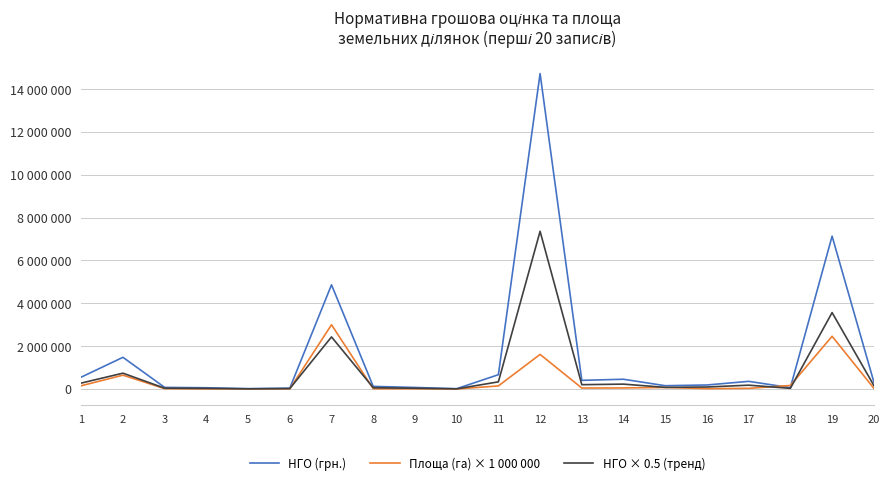

True or false: Площа (га) × 1 000 000 and НГО × 0.5 (тренд) cross at least once.

True